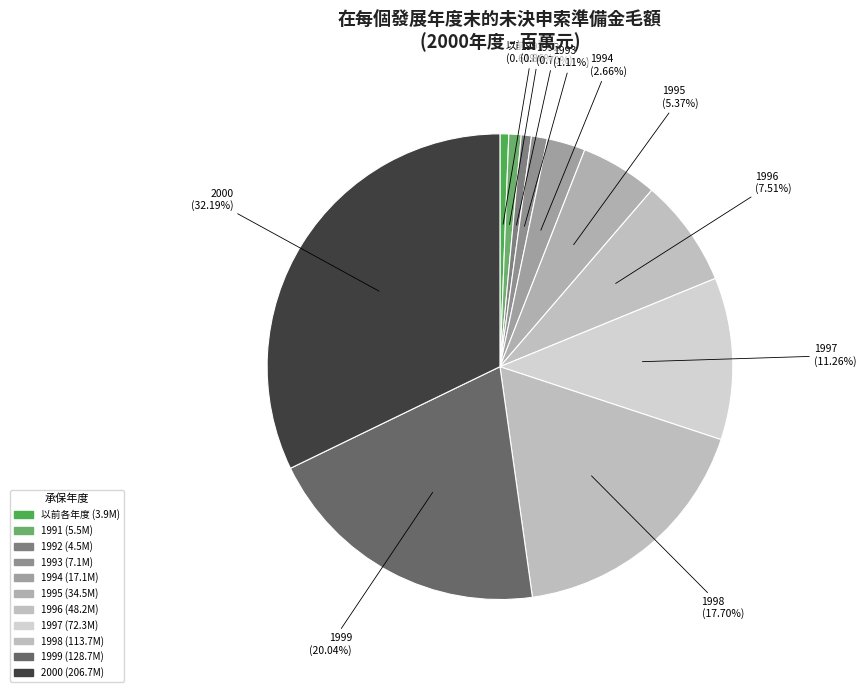

Approximately how many times larger is the value at 1994 compared to 1995?

0.5